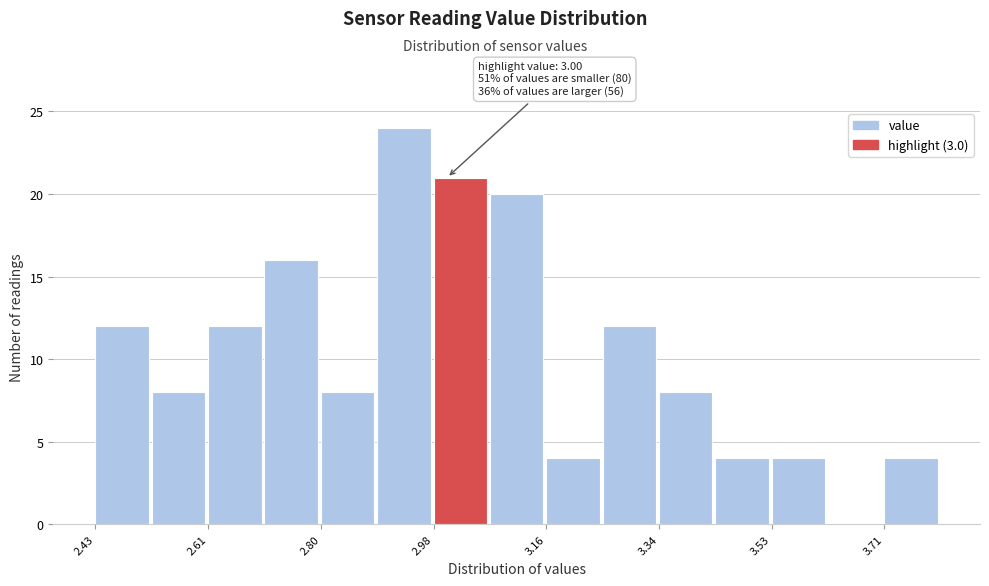

Which range on the x-axis has the tallest bar?

2.88 to 2.98